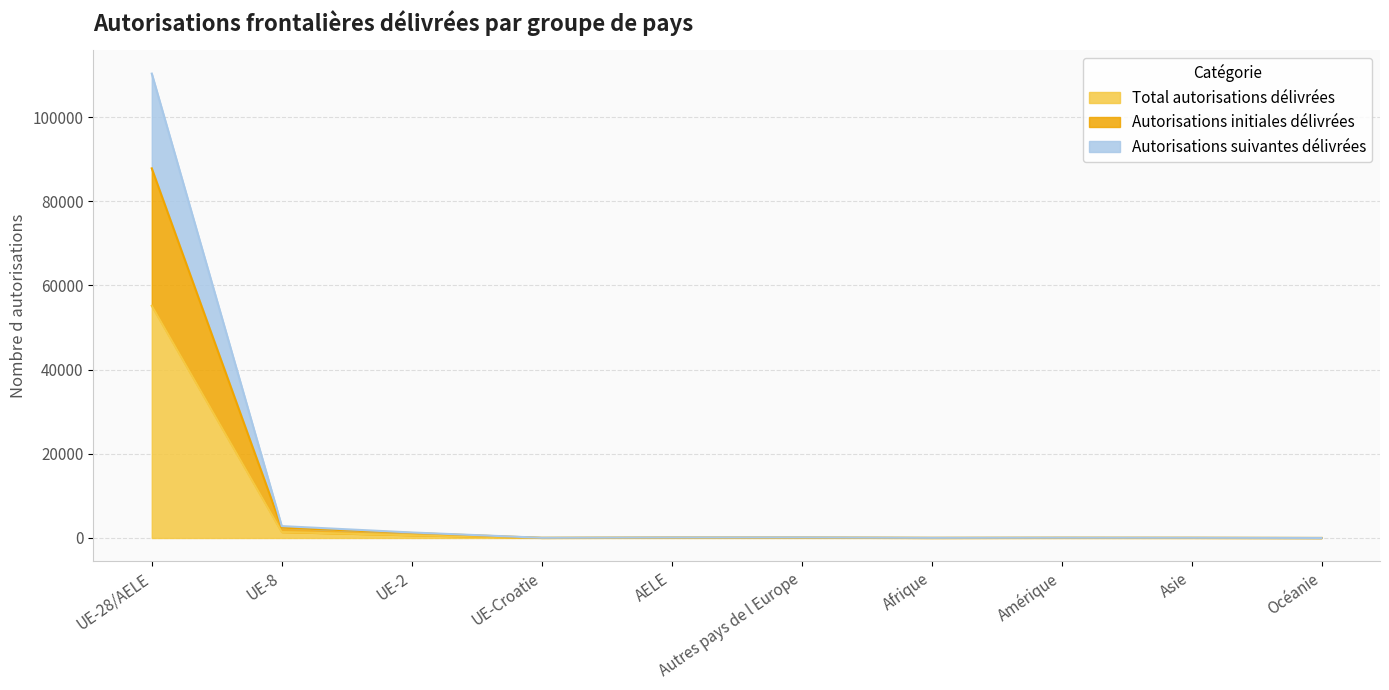

What is the difference between the maximum and minimum values in the Total autorisations délivrées series?

55172